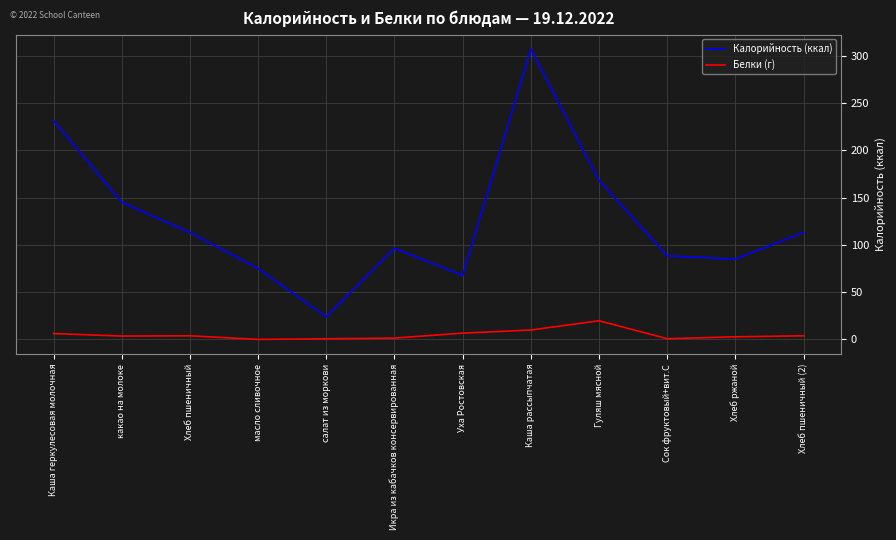

What is the maximum value shown in the chart?

307.3